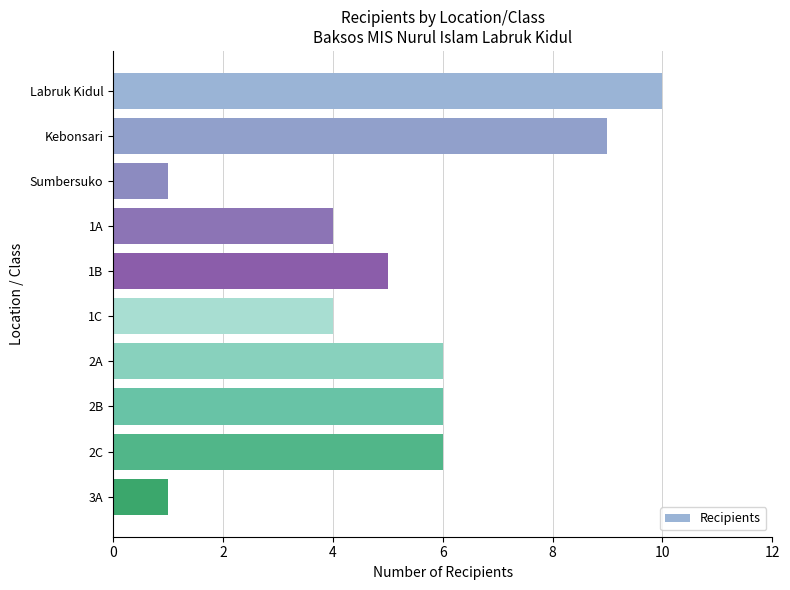

What is the difference between the second highest and minimum values?

8